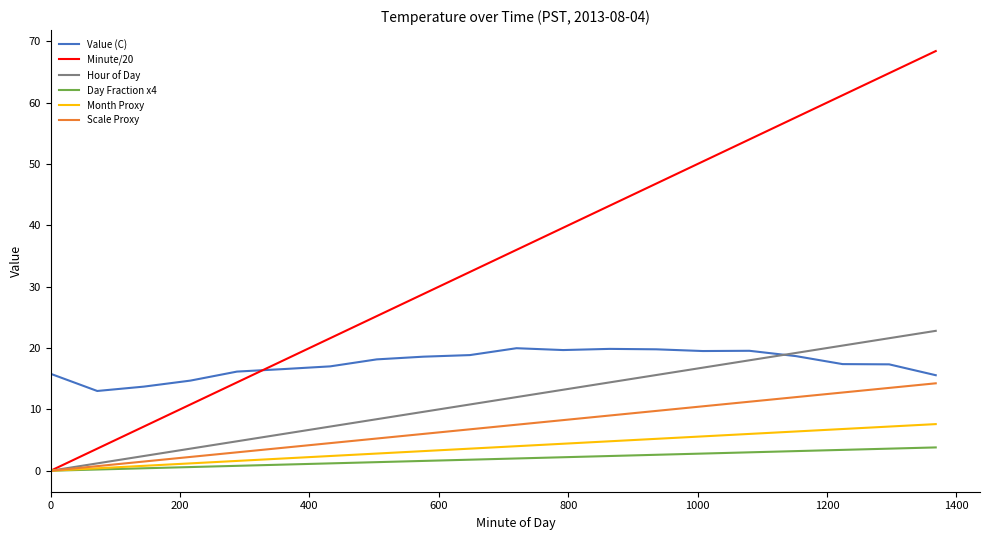

What is the sum of all Minute/20 values?

684.0